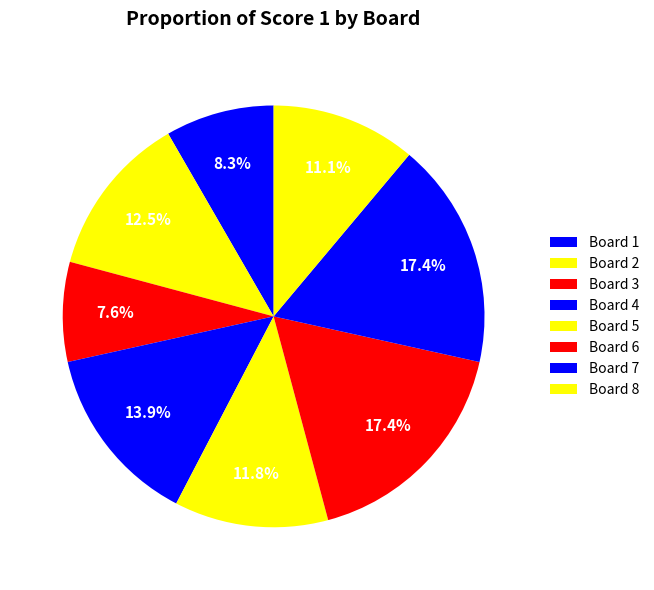

Is there a majority slice in this chart?

No